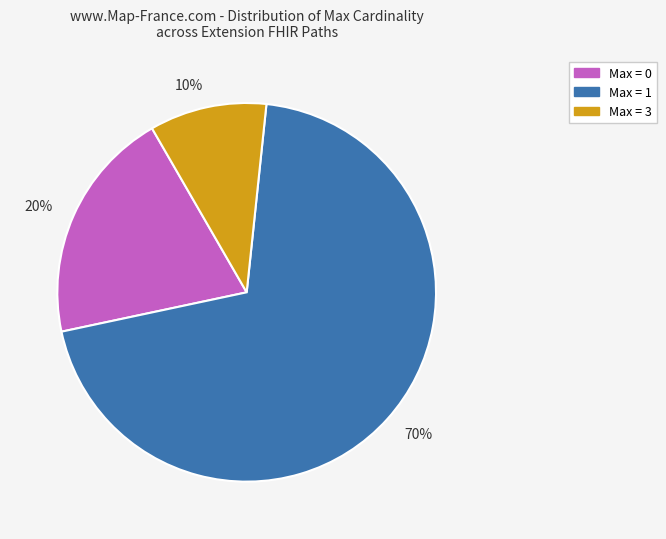

Do 20% and 10% together represent more than half of the pie?

No